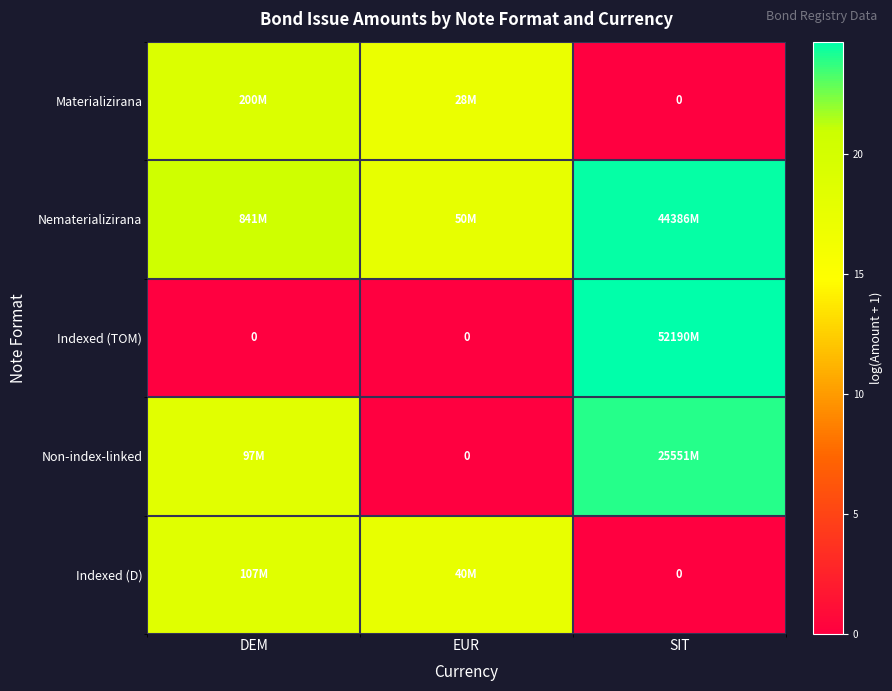

The value of Indexed (D) at DEM is 18.5. True or false?

True